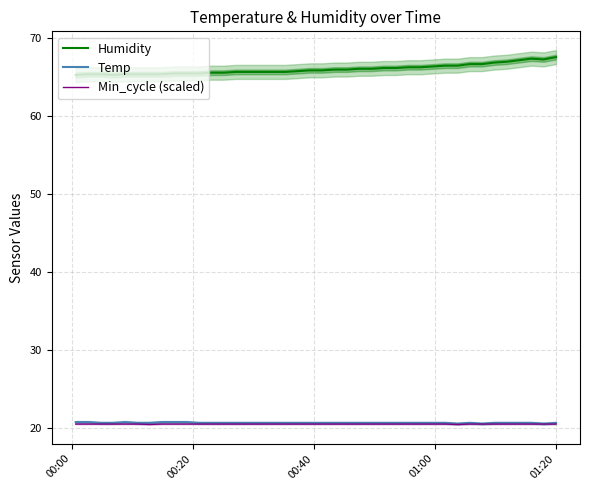

True or false: Temp and Humidity intersect in this chart.

False